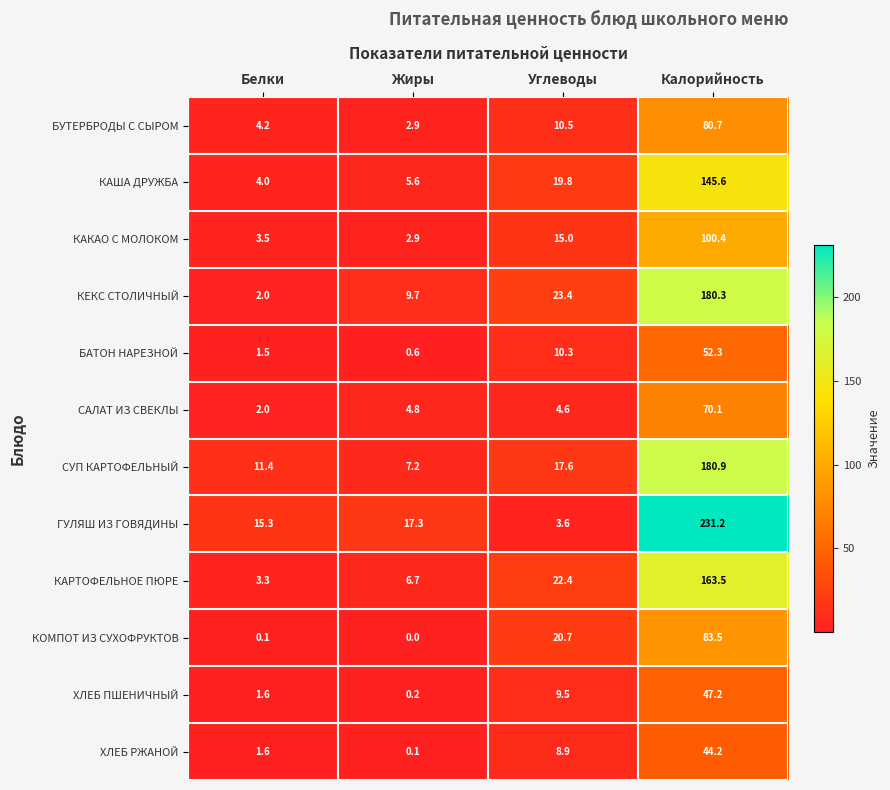

What is the average value of the БАТОН НАРЕЗНОЙ series?

16.2